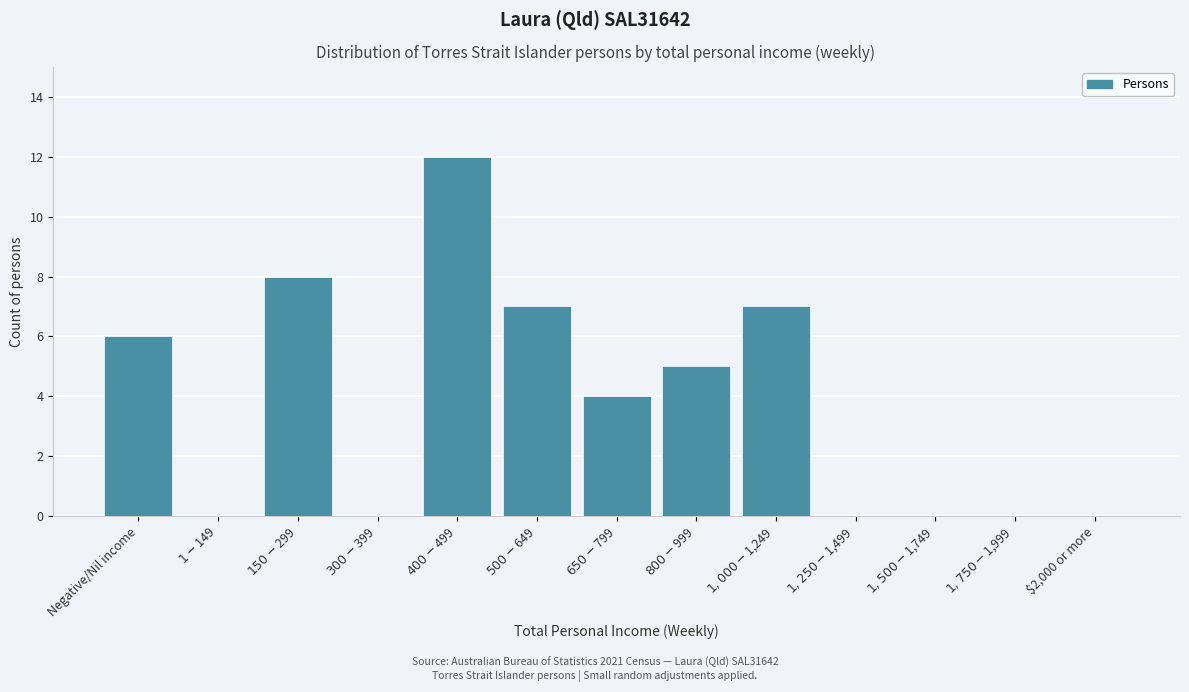

What is the sum of all values?

49